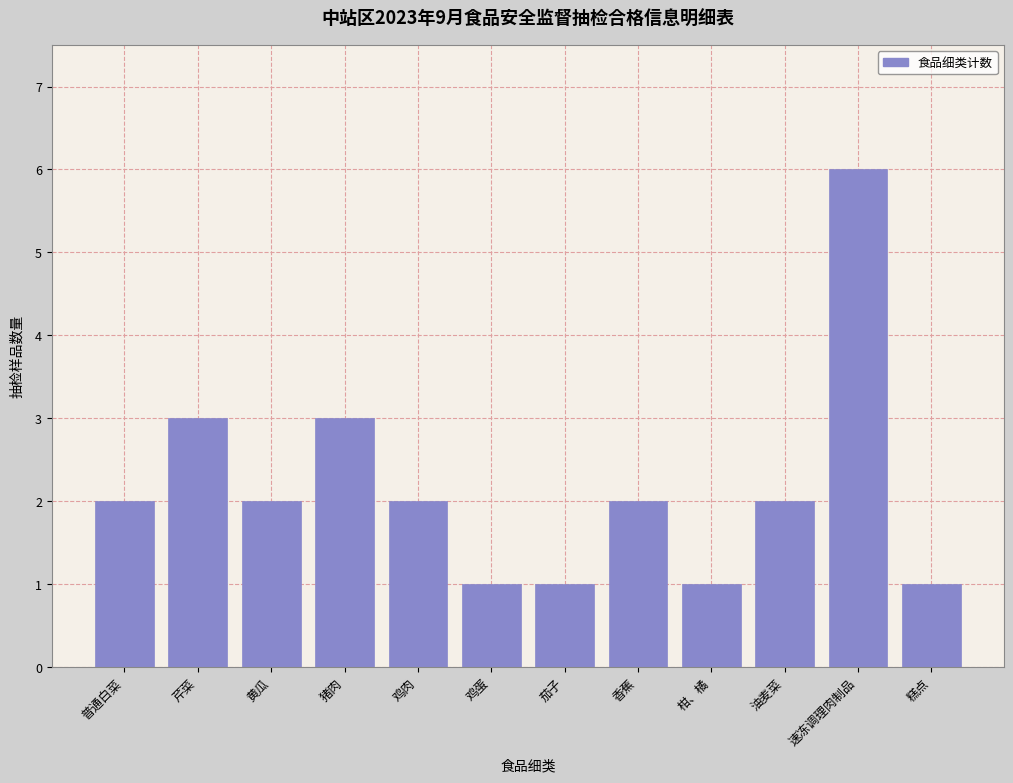

Reading right to left, list all the values displayed in this chart.

1	6	2	1	2	1	1	2	3	2	3	2